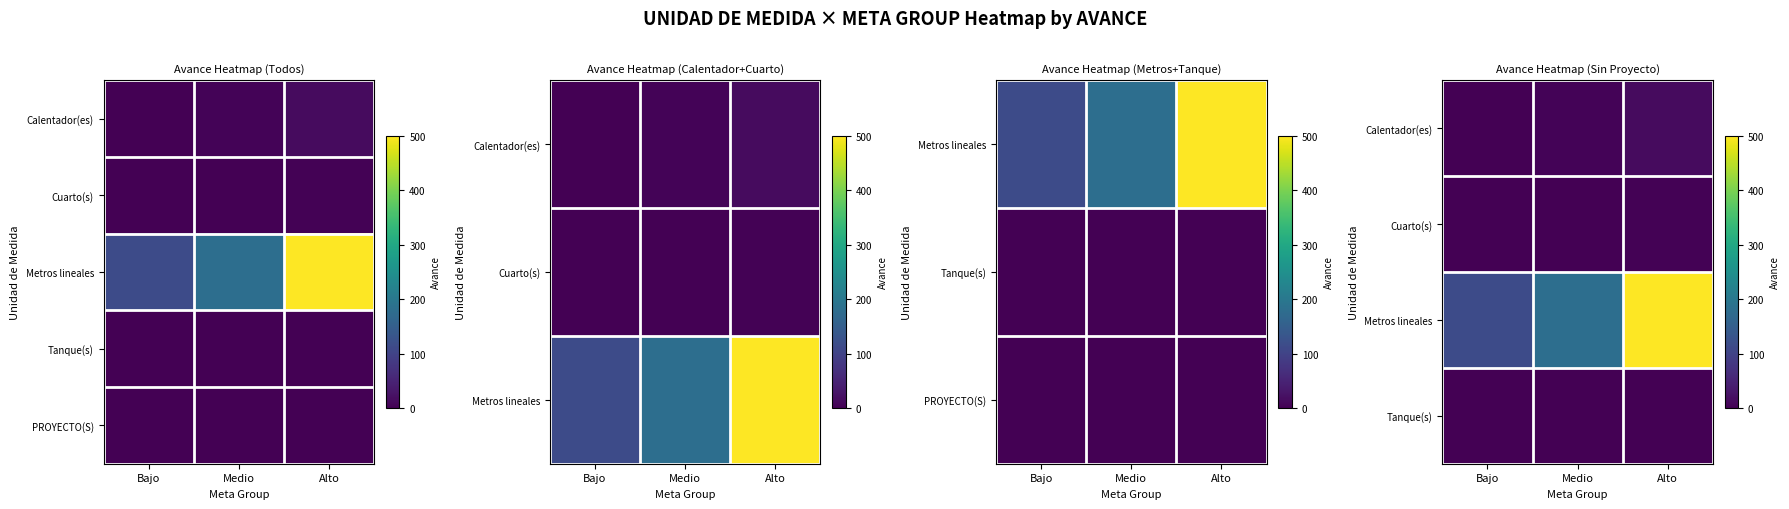

Between Bajo and Medio, which series saw the biggest shift?

Metros lineales